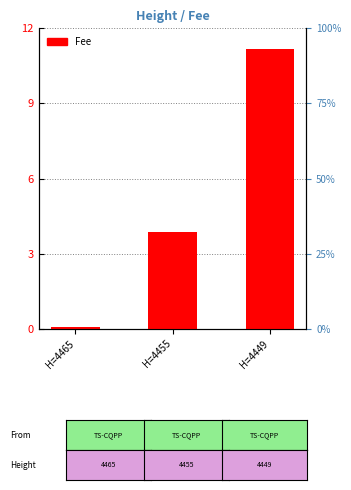

List the labels in order of value, smallest first.

H=4465, H=4455, H=4449